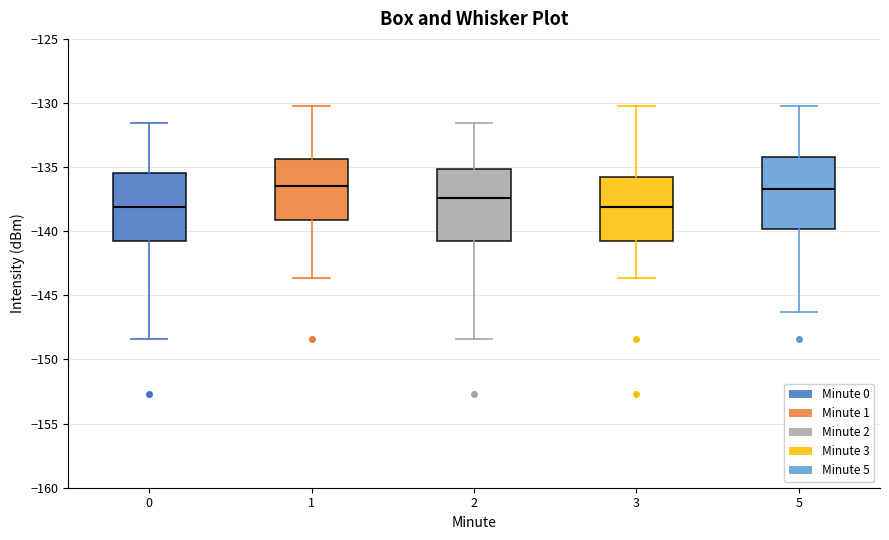

Reading left to right, transcribe this box plot: for each box, give where its median line is, the range the box spans, and where its two whiskers end, as read against the y-axis. The values are not printed on the chart, so give them approximately, as read against the axis.

0: median -138.0, box -141.0 to -135.5, whiskers -148.5 to -131.5
1: median -136.5, box -139.0 to -134.5, whiskers -143.5 to -130.0
2: median -137.5, box -141.0 to -135.0, whiskers -148.5 to -131.5
3: median -138.0, box -141.0 to -136.0, whiskers -143.5 to -130.0
5: median -136.5, box -140.0 to -134.0, whiskers -146.5 to -130.0